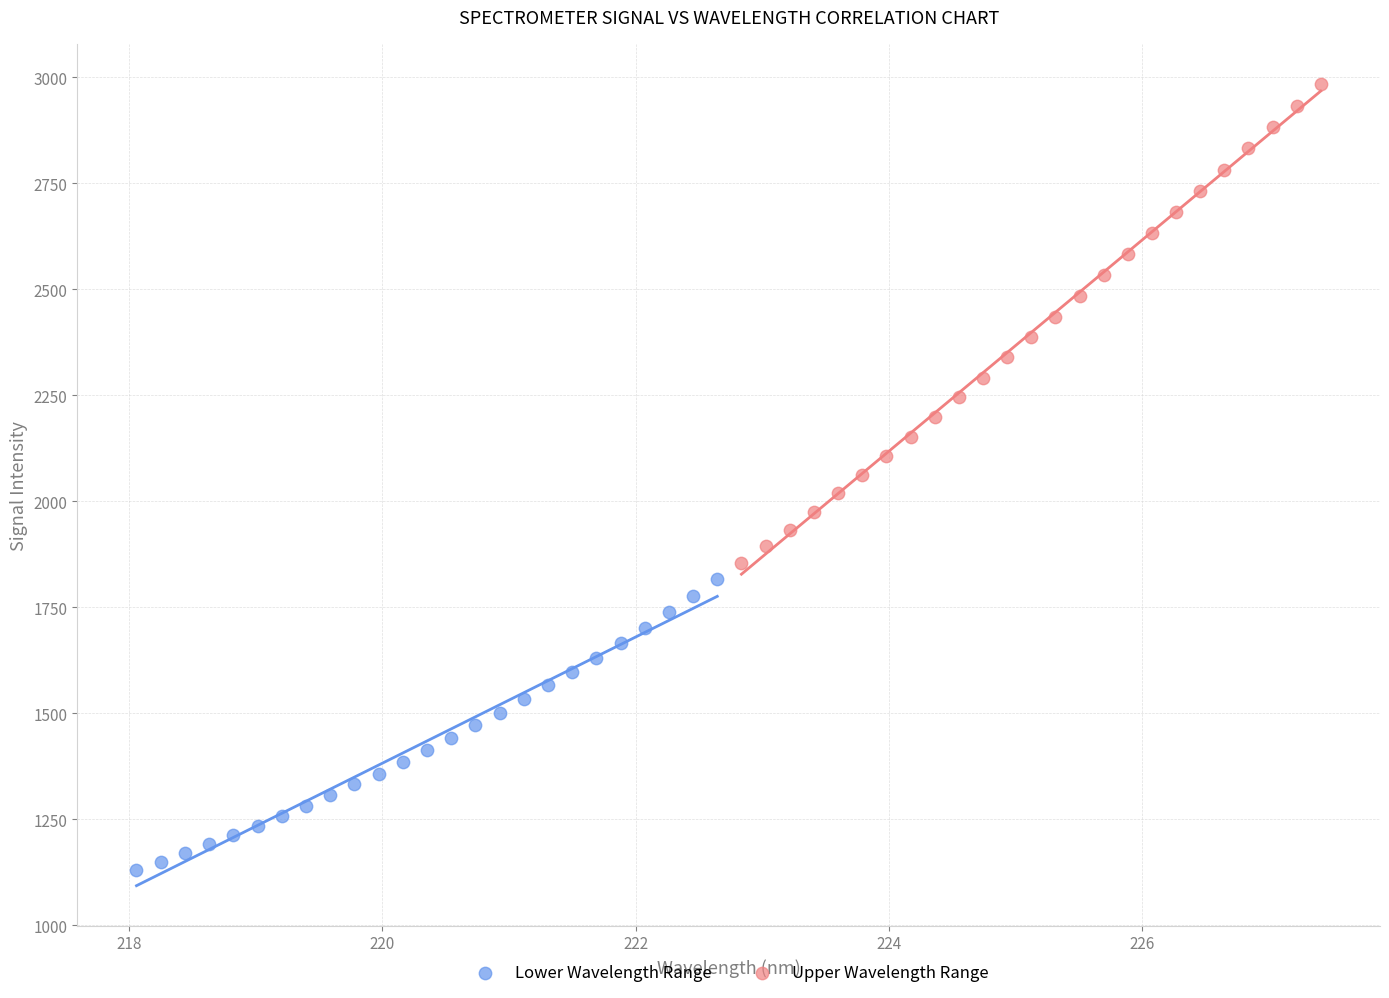

Which series contains the highest Y value?

Upper Wavelength Range